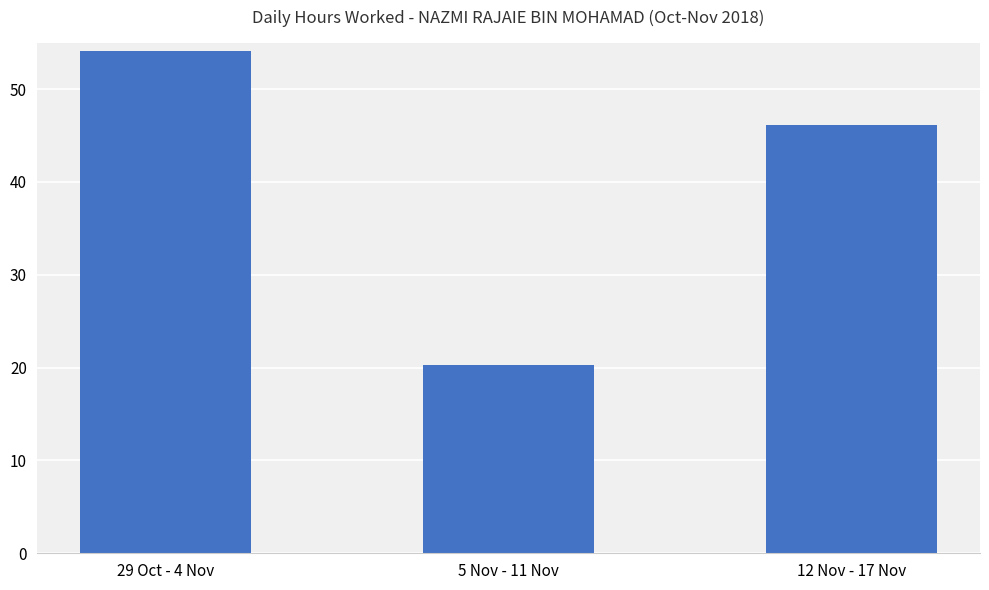

What is the difference between the maximum and second lowest values?

8.0